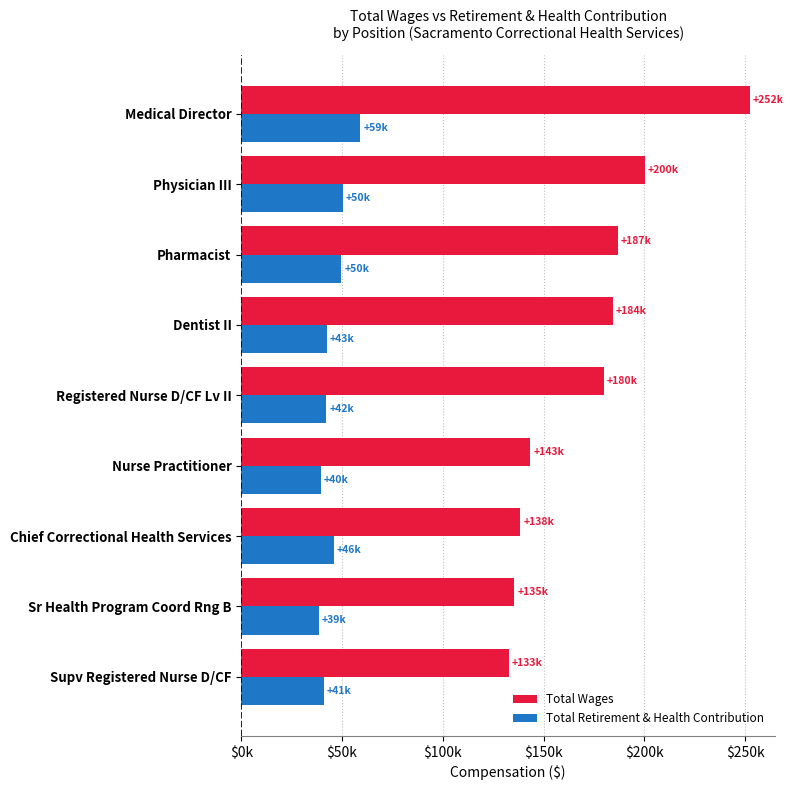

List the series in order of their peak value, lowest first.

Total Retirement & Health Contribution, Total Wages